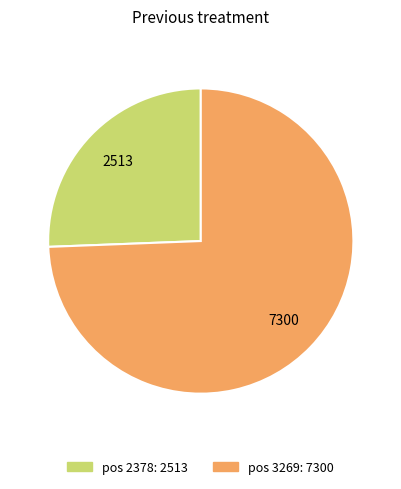

Is there a majority slice in this chart?

Yes